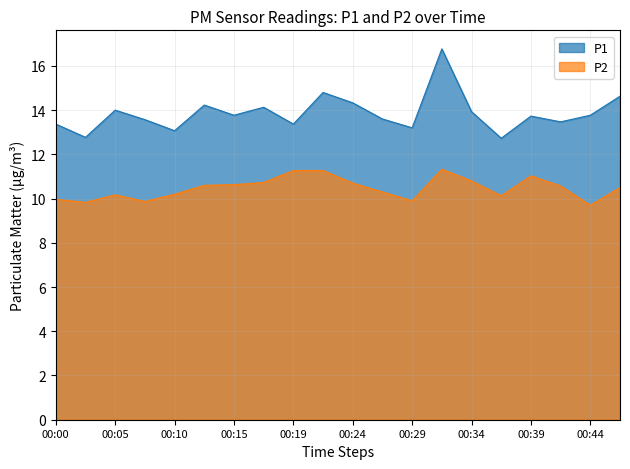

List the series in order of their peak value, lowest first.

P2, P1